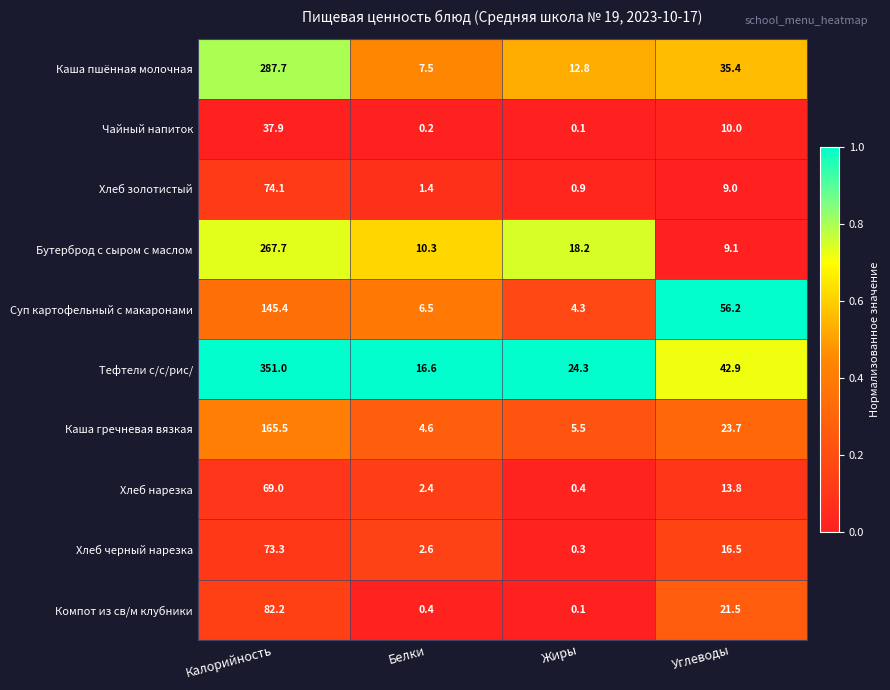

What is the difference between the highest and lowest values at Белки?

16.4